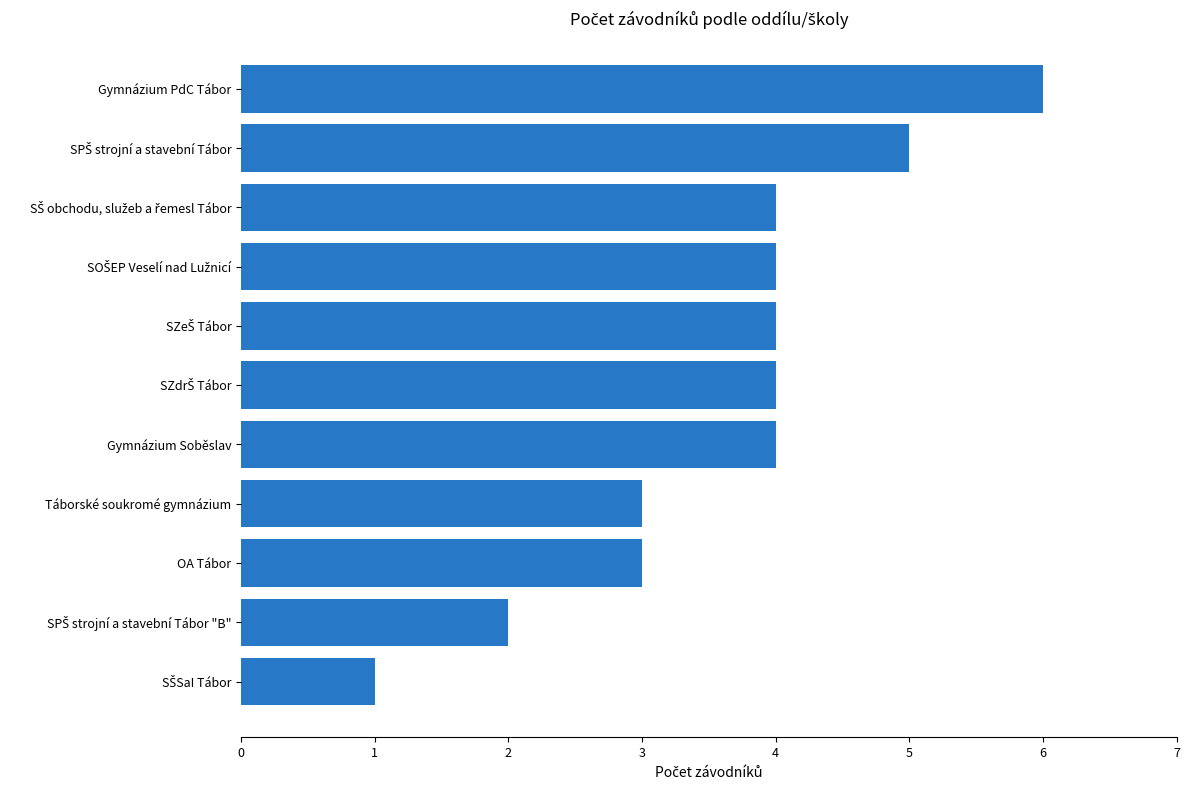

What is the maximum value shown in the chart?

6